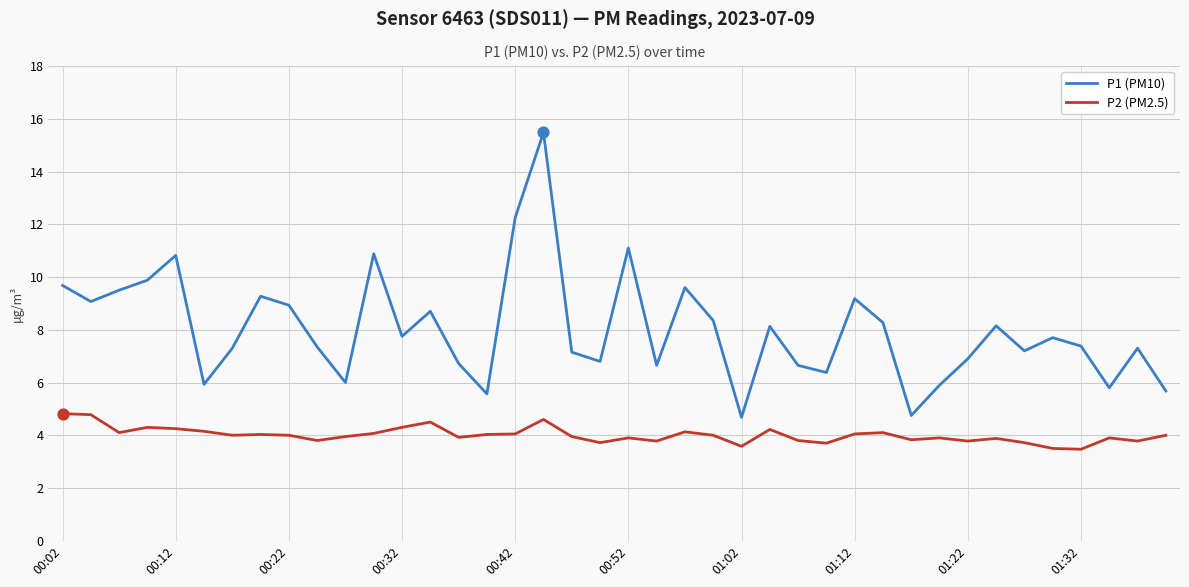

Which series has the largest total across all categories?

P1 (PM10)